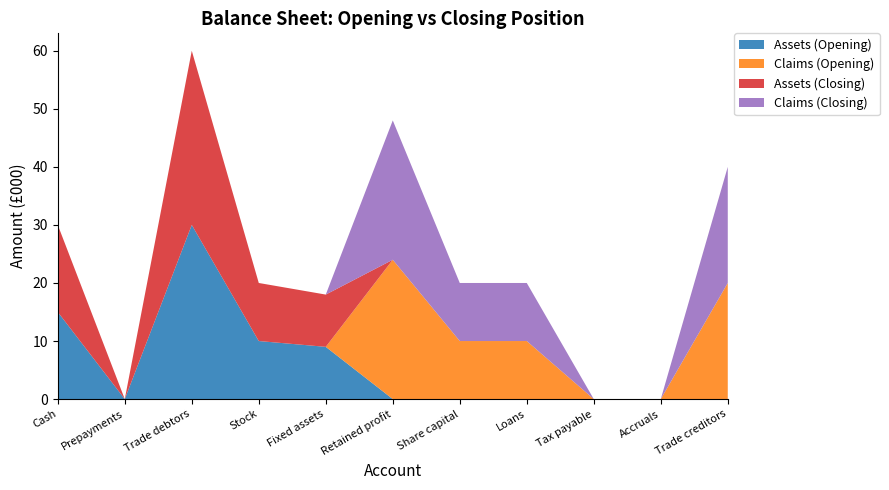

Reading right to left, what are all the values shown in this chart?

Assets (Opening): 0	0	0	0	0	0	9	10	30	0	15
Claims (Opening): 20	0	0	10	10	24	0	0	0	0	0
Assets (Closing): 0	0	0	0	0	0	9	10	30	0	15
Claims (Closing): 20	0	0	10	10	24	0	0	0	0	0